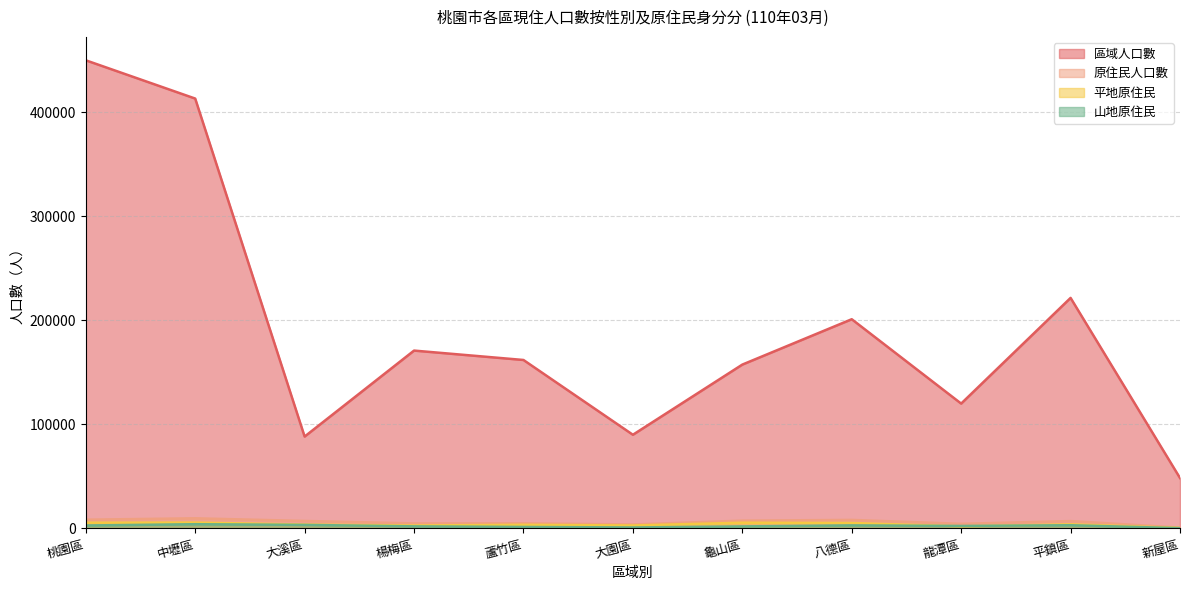

Is it true that 平地原住民 equals 906 at 大溪區?

False